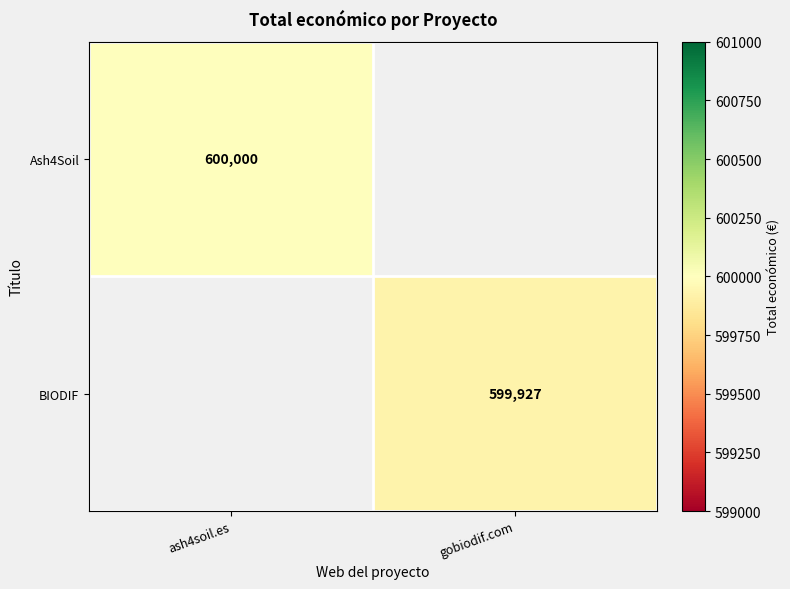

Is it true that Ash4Soil equals 159360 at ash4soil.es?

False